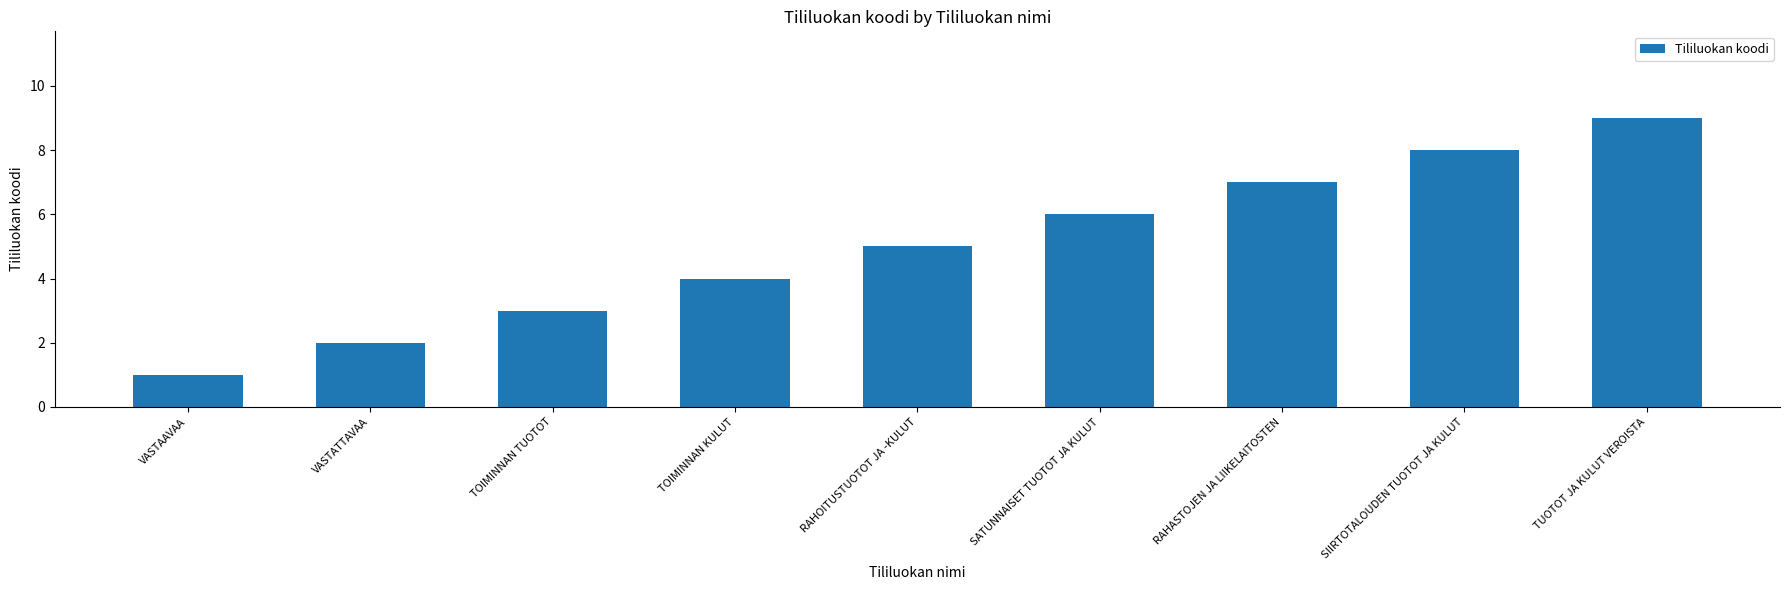

Are the bars grouped side by side (vs. stacked)?

No